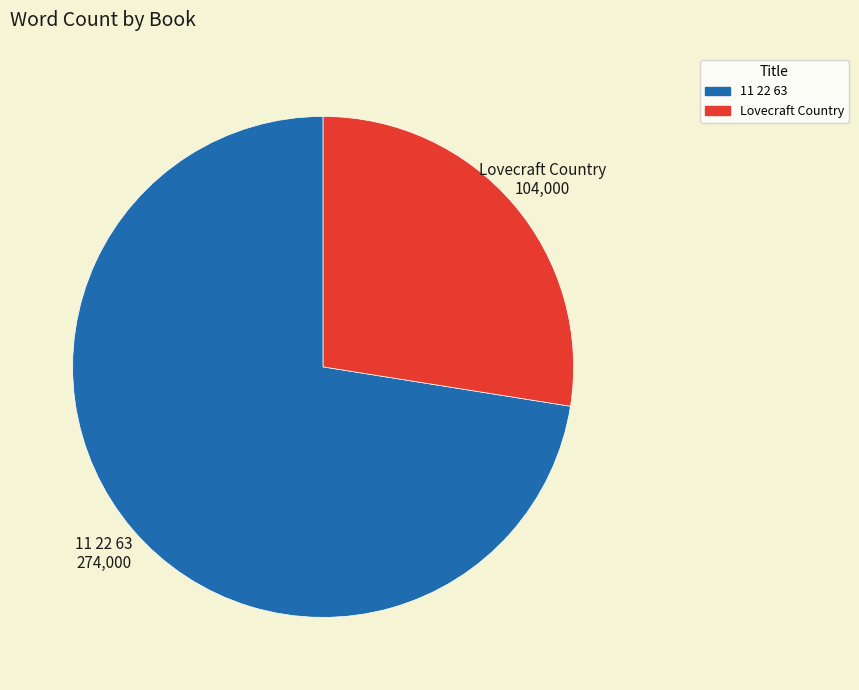

What is the majority slice?

11 22 63